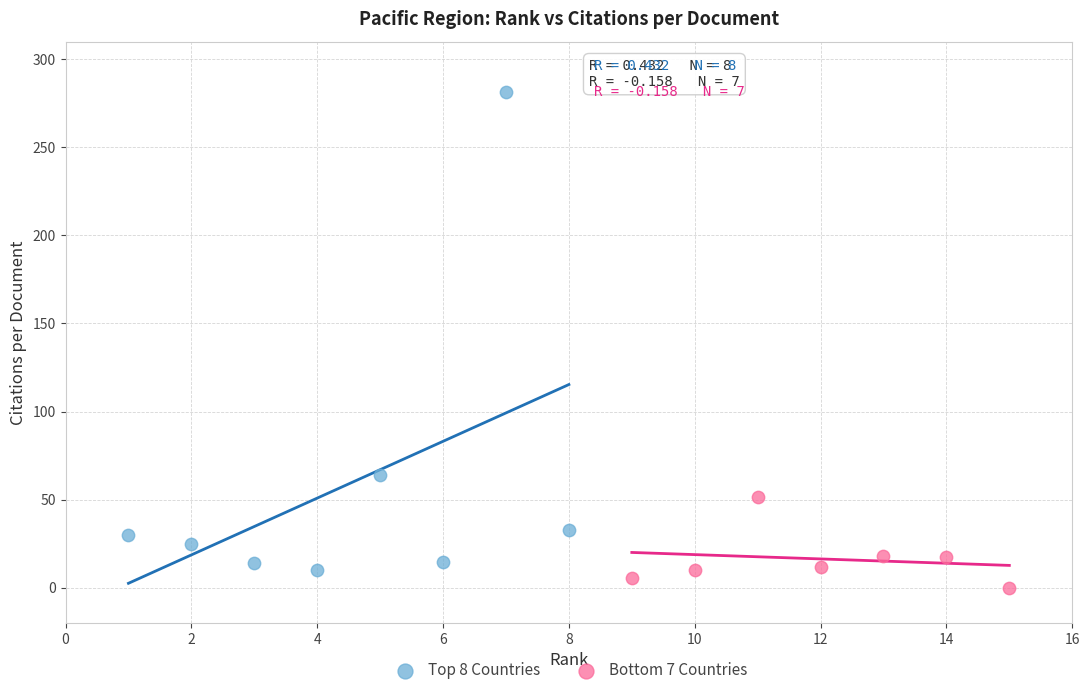

Which series has the widest spread of Y values?

Top 8 Countries